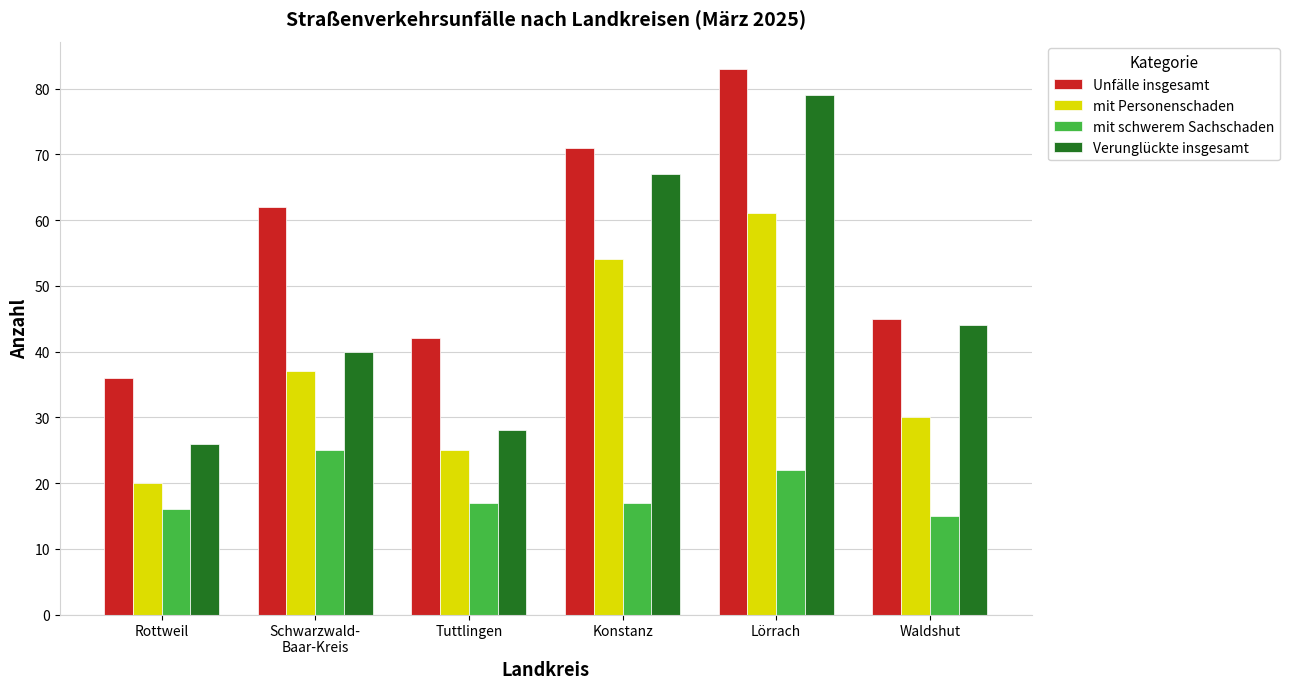

What is the label of the 4th bar from the right?

Tuttlingen